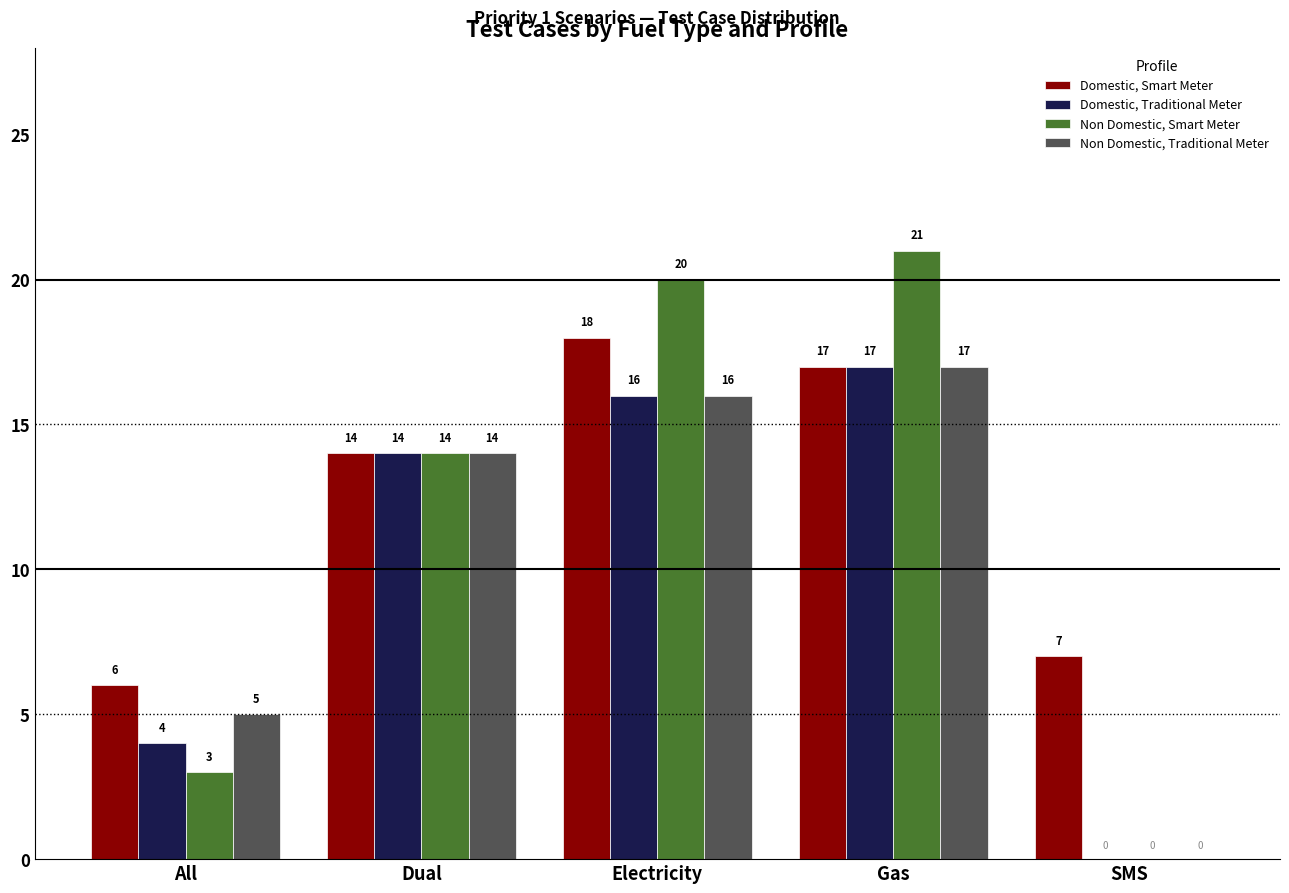

Is it true that Domestic, Smart Meter equals 18 at Electricity?

True